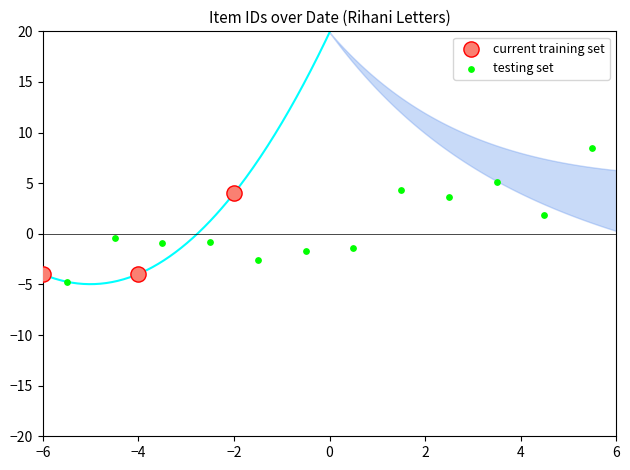

Which series contains the highest Y value?

testing set